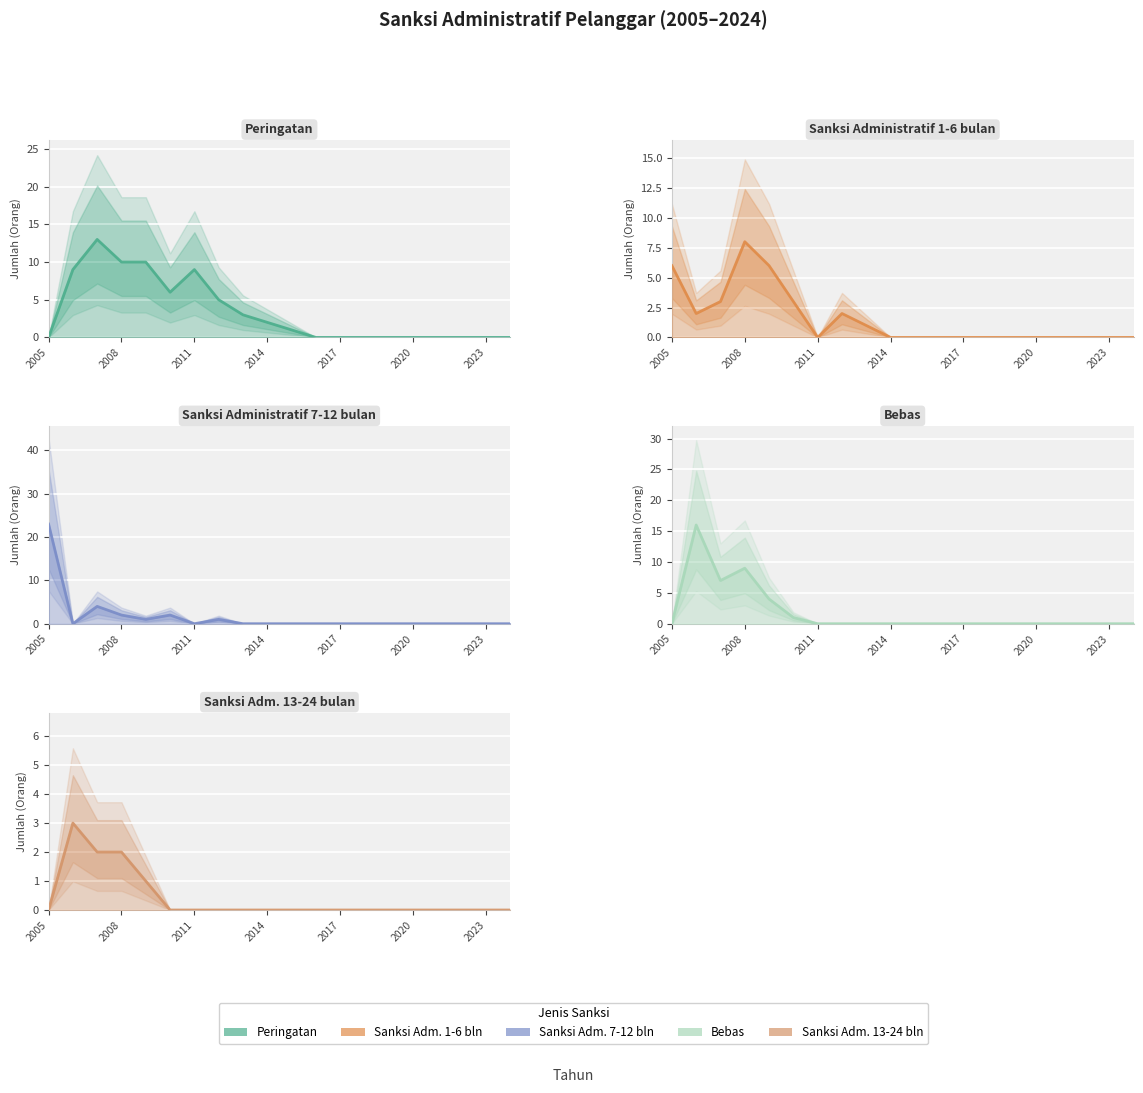

What is the difference between the maximum and minimum values in the Bebas series?

16